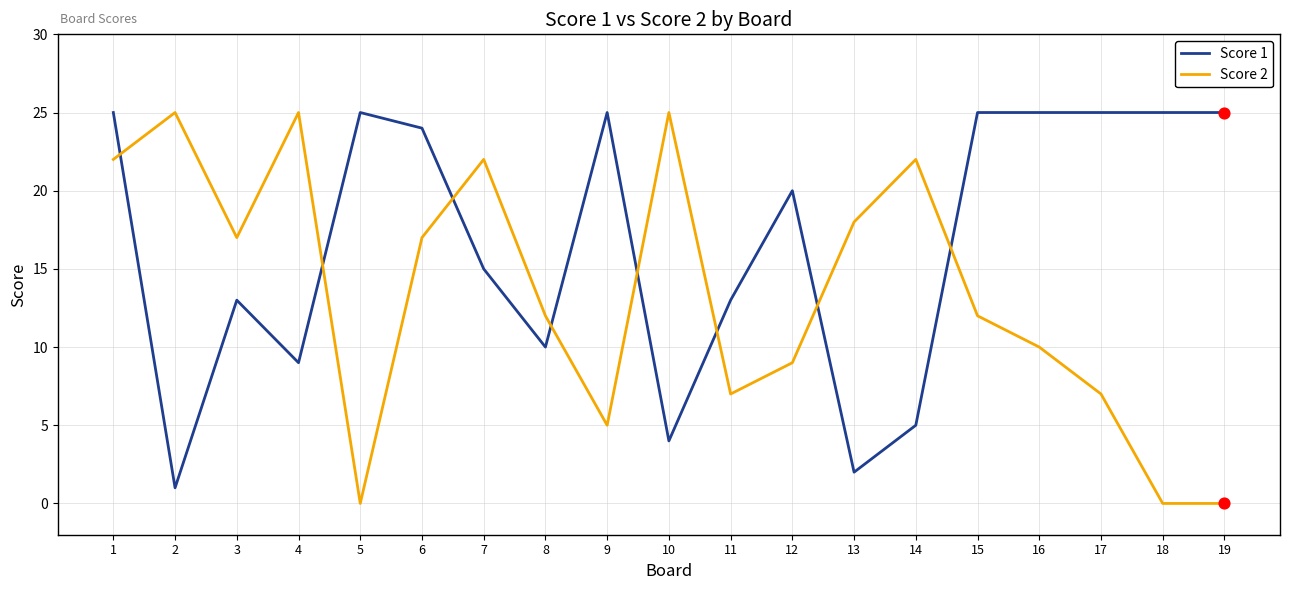

What are all the series names shown in the legend?

Score 1, Score 2